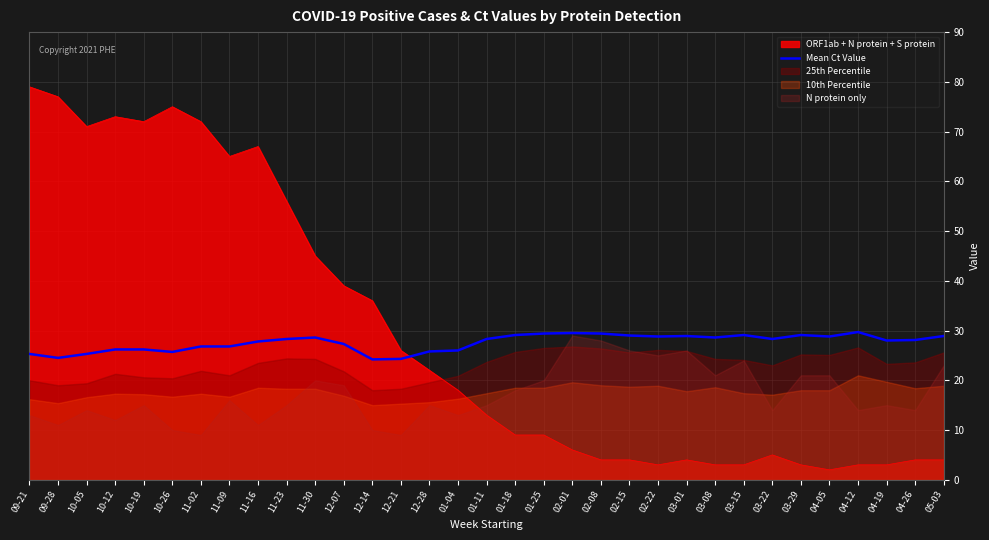

What is the label of the 11th point from the left?

11-30